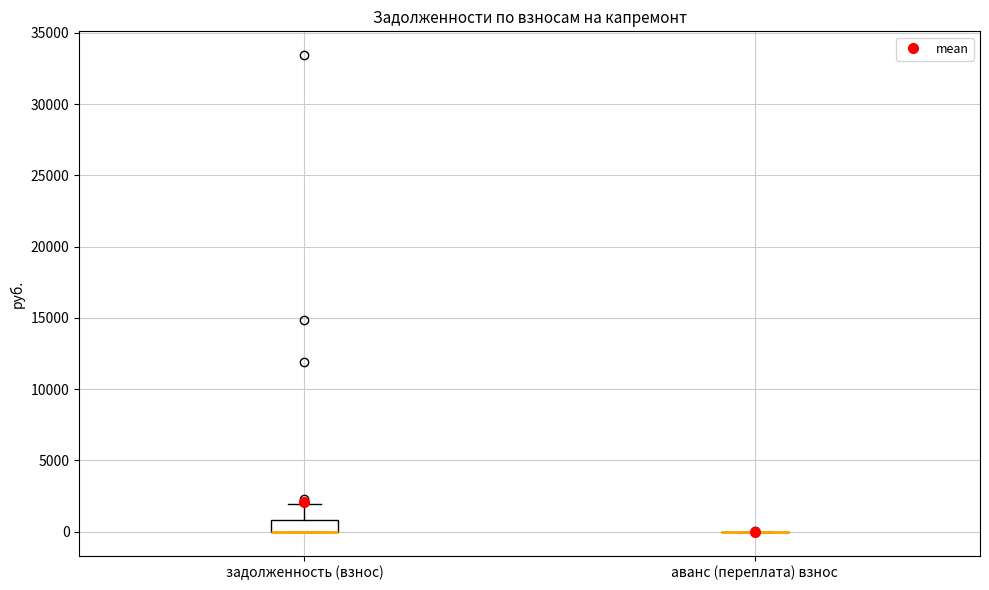

Comparing the boxes themselves (not the whiskers), which one is the tallest?

задолженность (взнос)